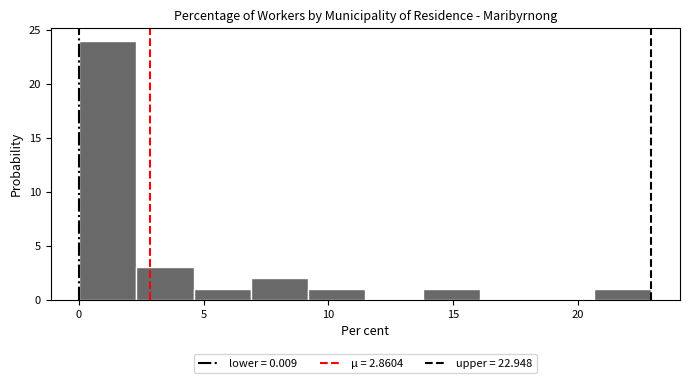

How tall is the bar that spans 14.0 to 16.0 on the x-axis? Neither the bar edges nor the heights are printed on the chart, so give them approximately, as read against the axes.

1